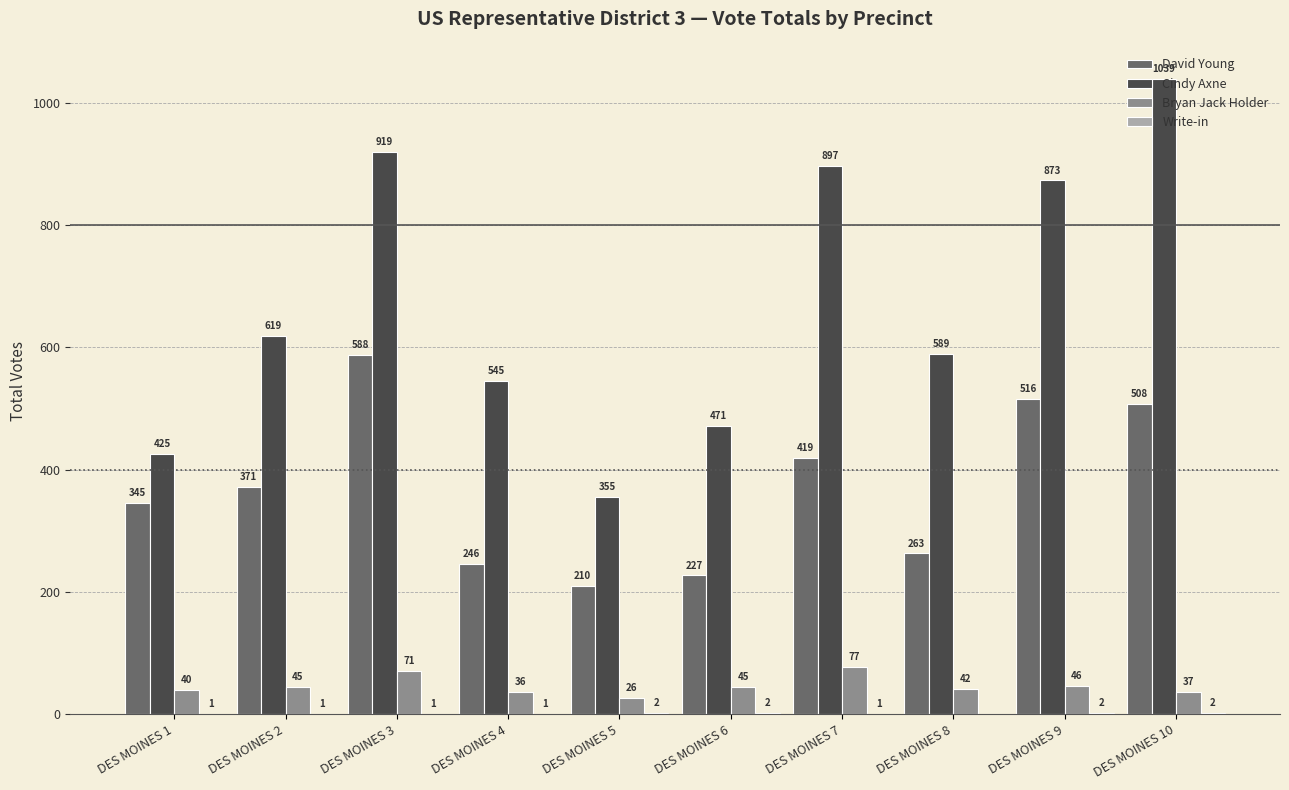

Which label corresponds to the largest value in the chart?

DES MOINES 10